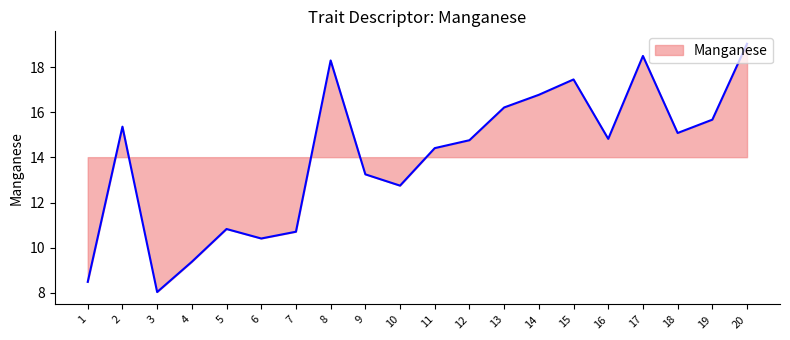

Is it true that the value at 10 is 12.8?

True